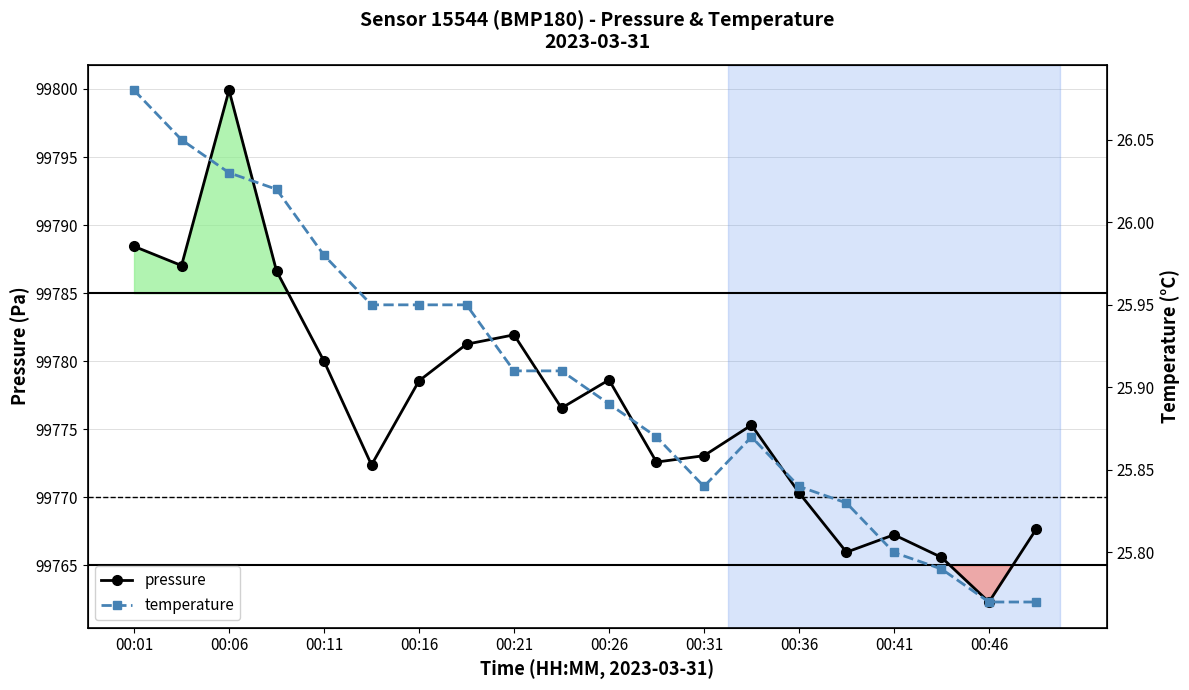

Which category has the highest value in the pressure series?

00:06